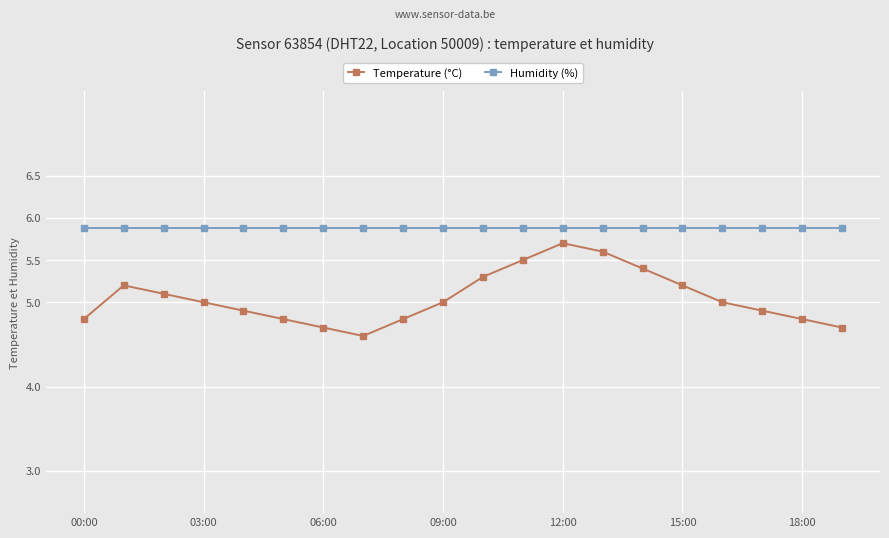

How many interior local valleys does the Temperature (°C) series have?

1